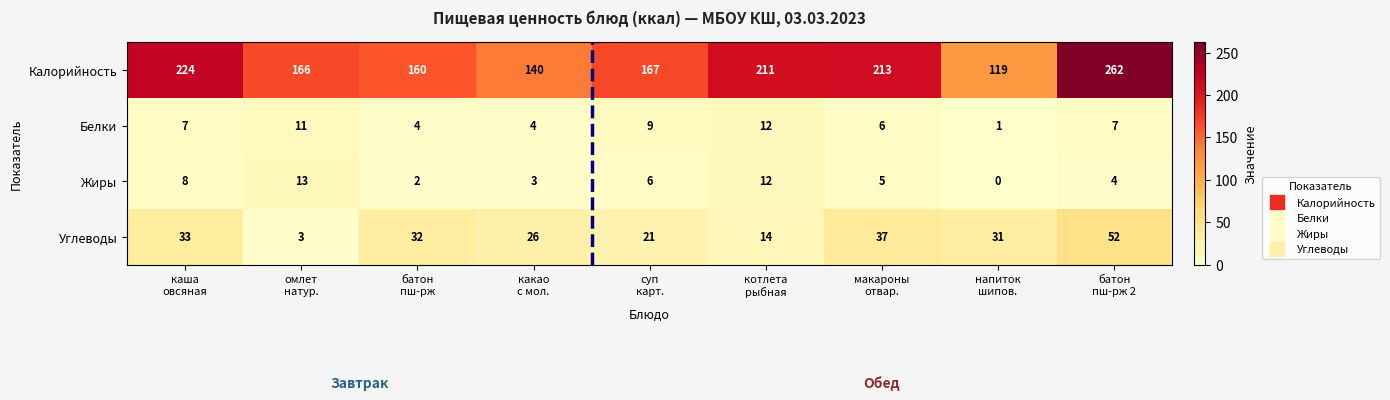

What is the greatest value displayed?

262